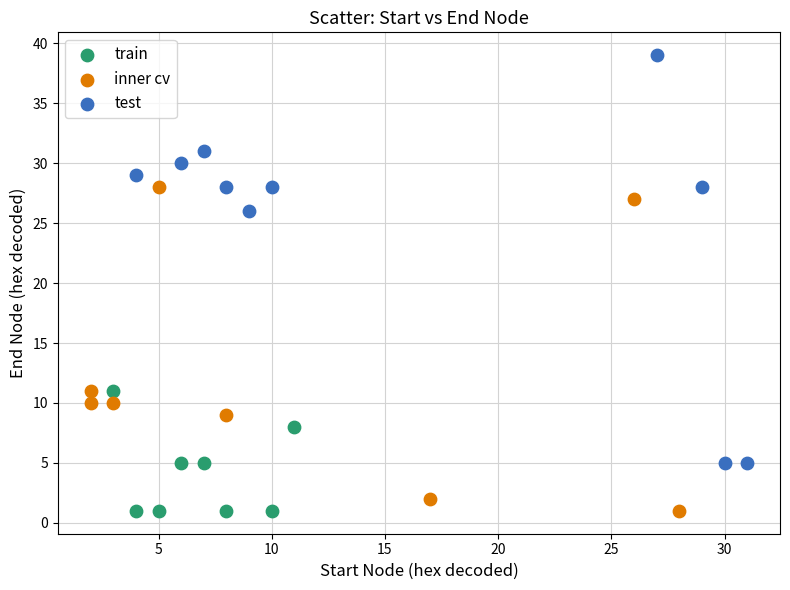

Which series has the largest Y range (max minus min)?

test